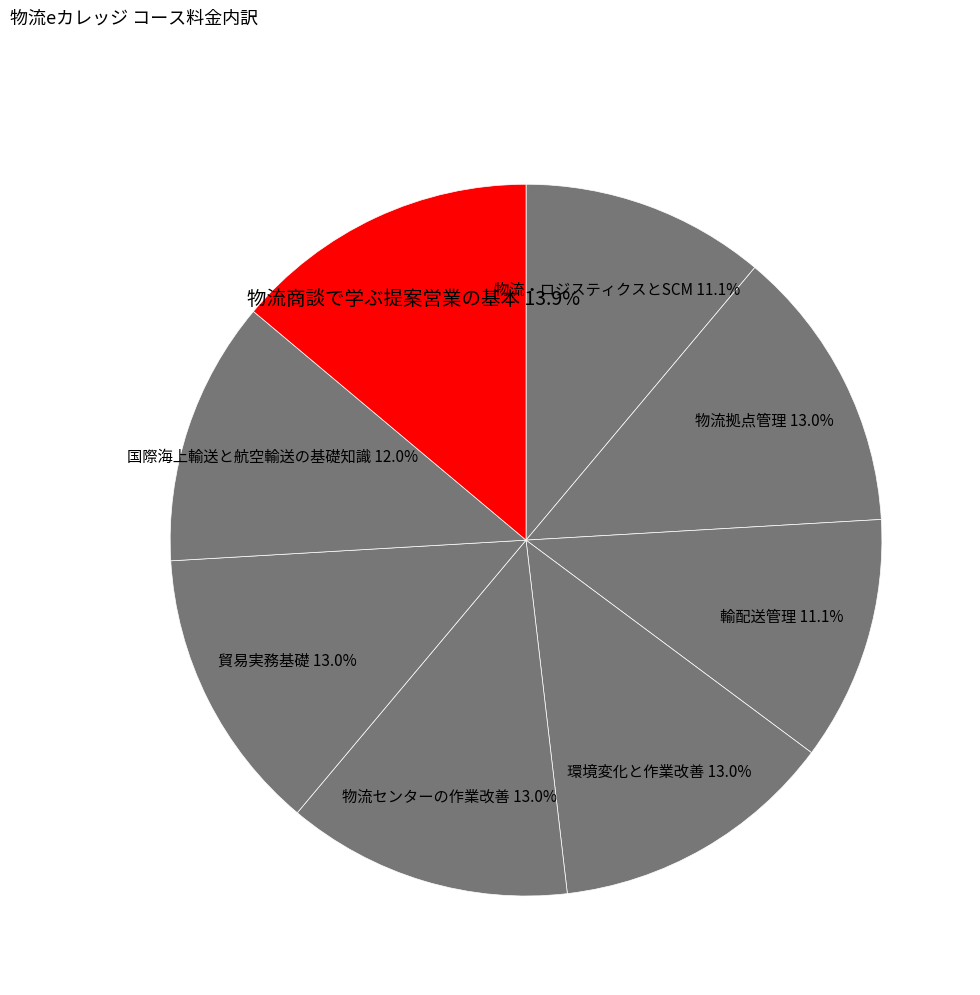

Does 物流商談で学ぶ提案営業の基本 represent more than half of the total?

No